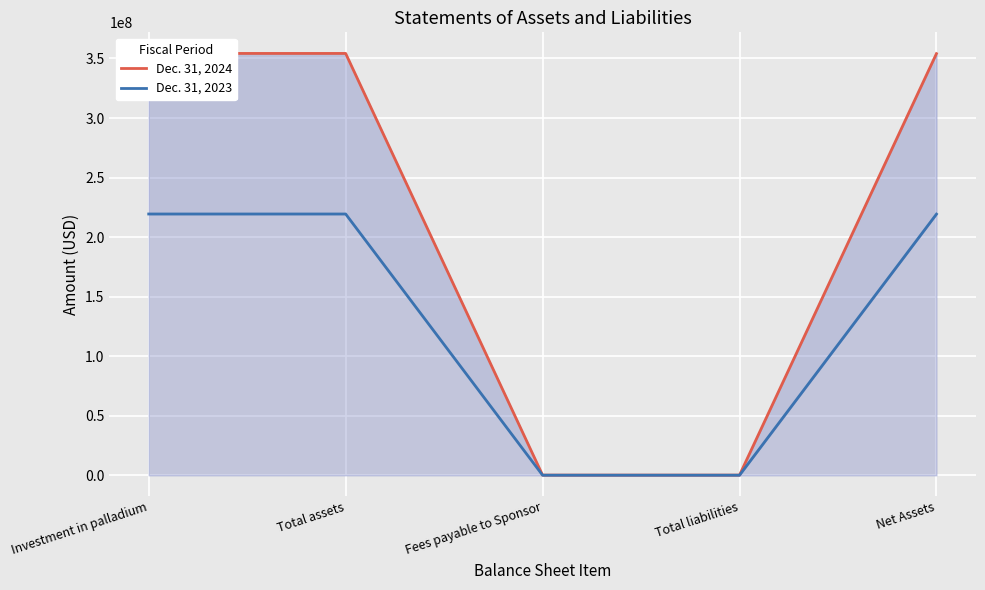

List the series in order of their overall mean, lowest first.

Dec. 31, 2023, Dec. 31, 2024